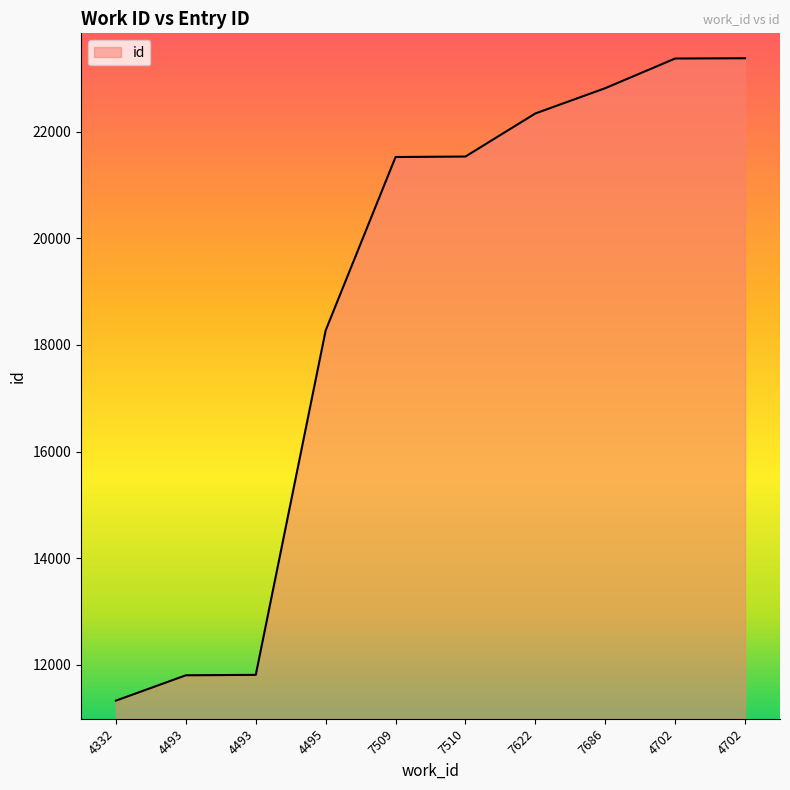

What is the ratio of the value at 4495 to the value at 4702?

0.8